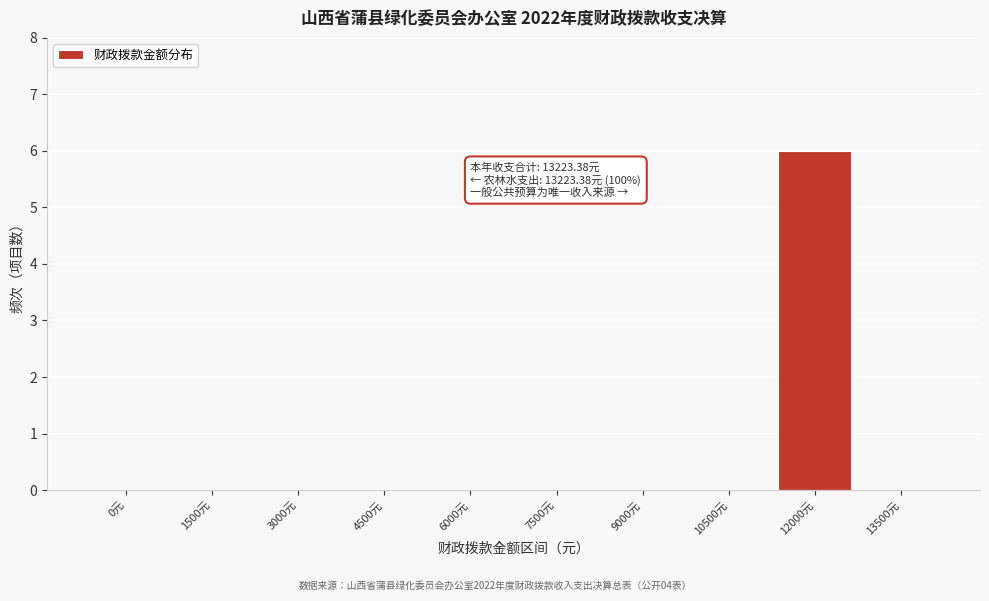

Reading right to left, list all the values displayed in this chart.

13500元=0	12000元=6	10500元=0	9000元=0	7500元=0	6000元=0	4500元=0	3000元=0	1500元=0	0元=0